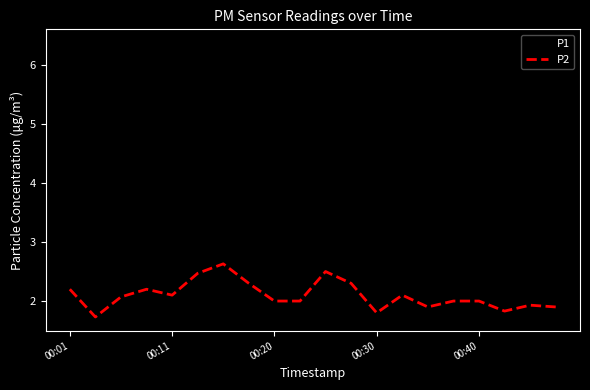

Which series has the largest total across all categories?

P1